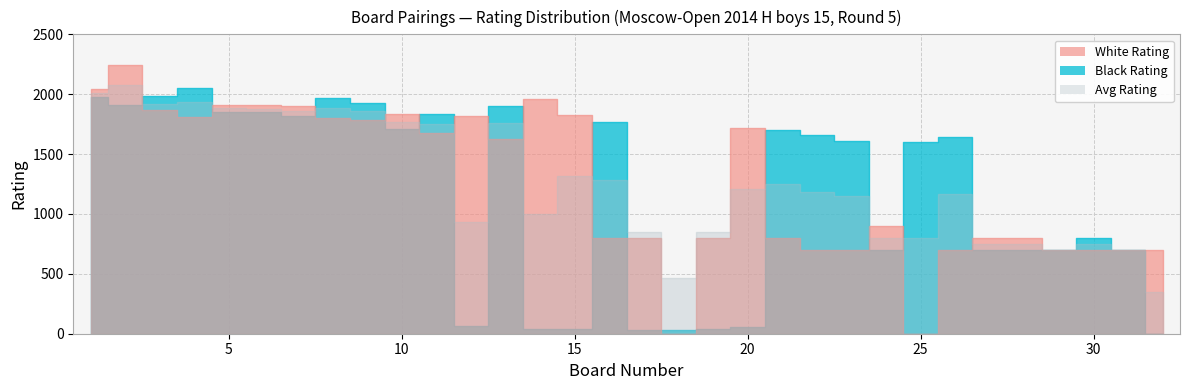

Is it true that Black Rating equals 61 at 12?

True